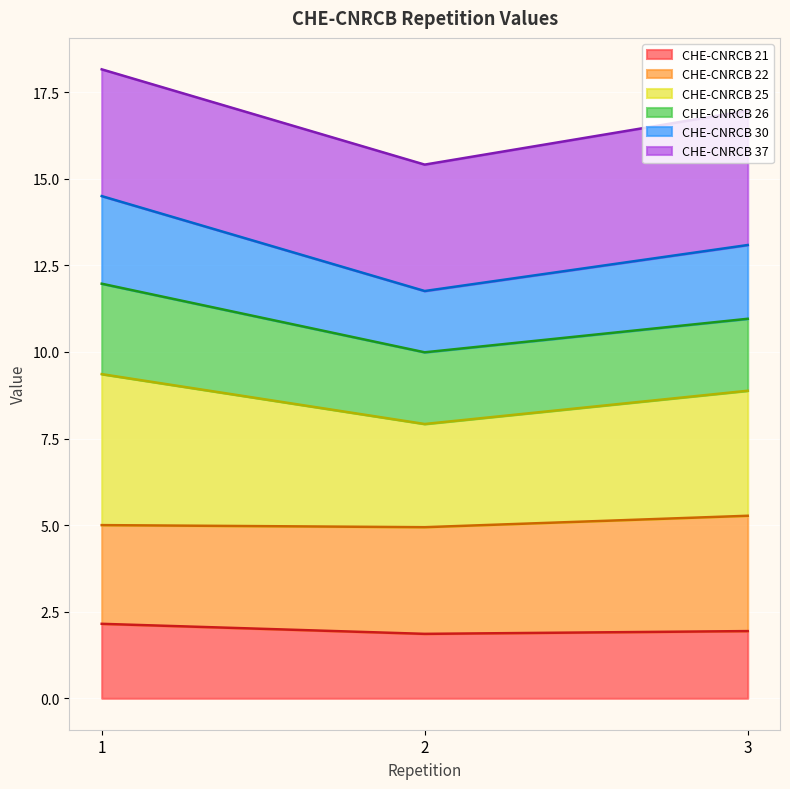

Which series has the largest total across all categories?

CHE-CNRCB 25